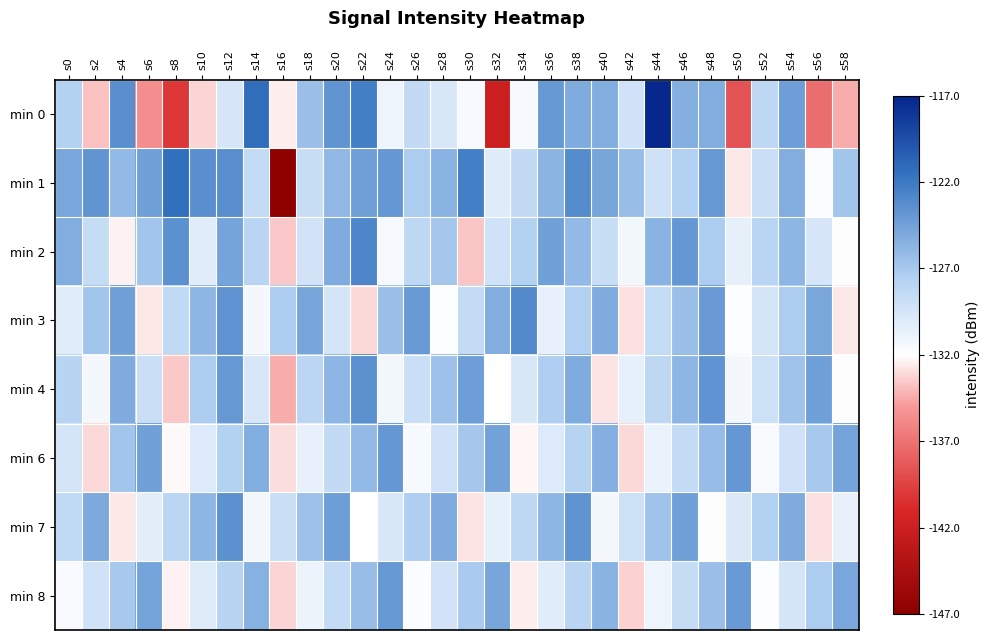

Where is min 0 nearest to the value -129?

s42